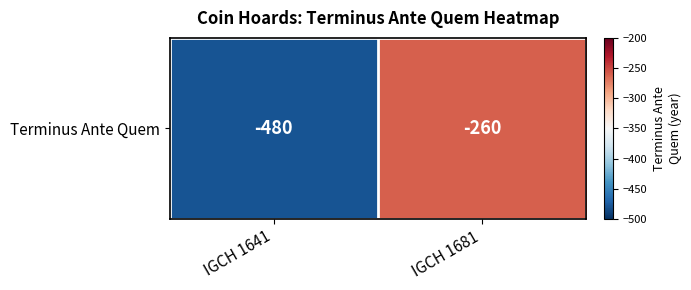

What is the sum of the values at IGCH 1641 and IGCH 1681?

-740